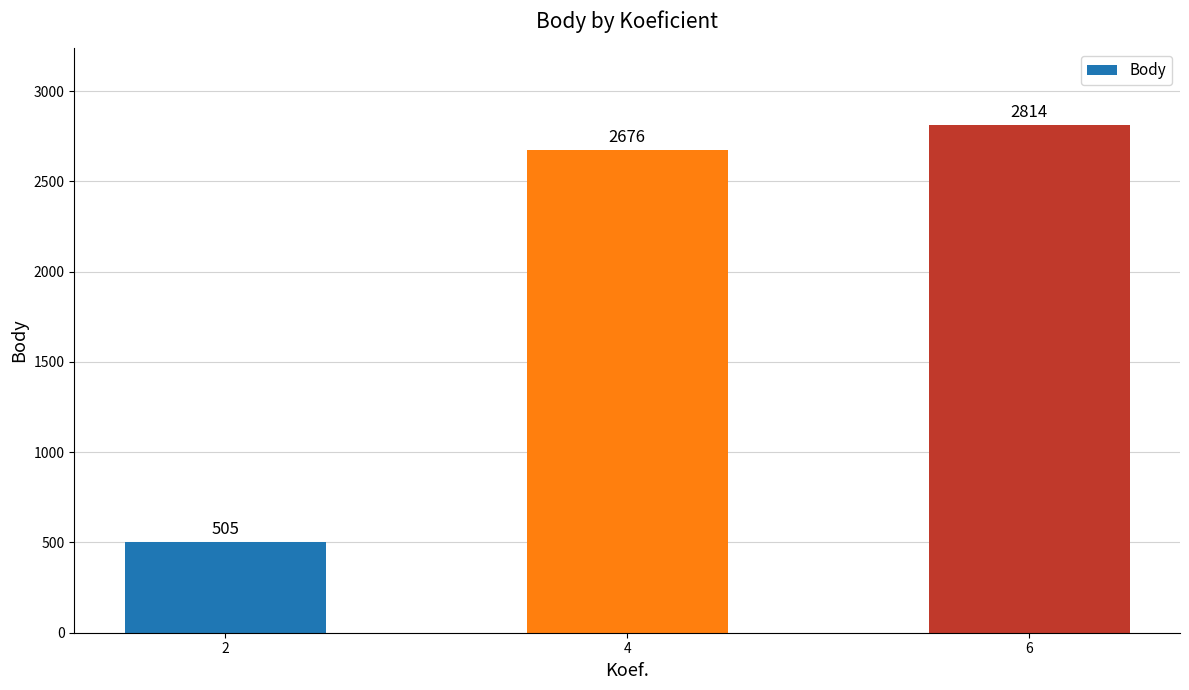

The chart shows a value of 2814 at 6. True or false?

True